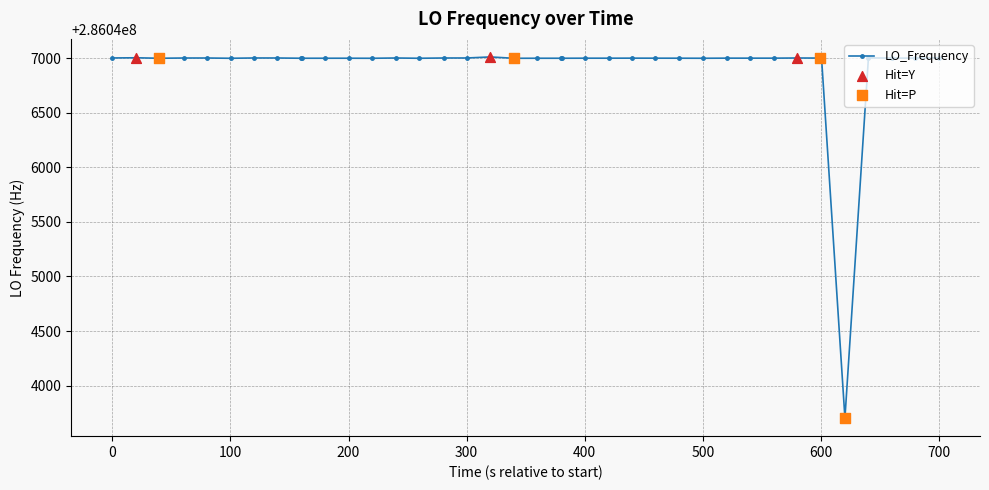

What is the greatest value displayed?

286047011.9